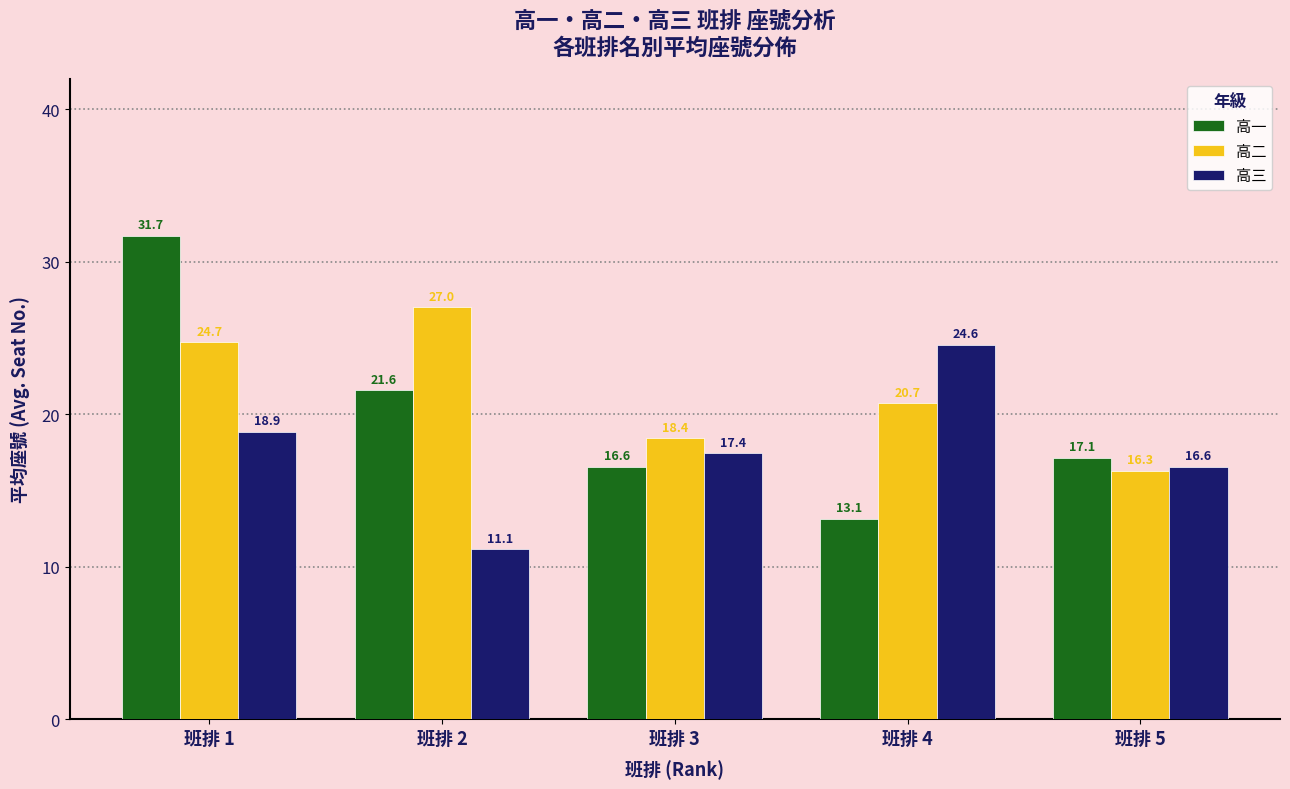

How many groups of bars are there?

5